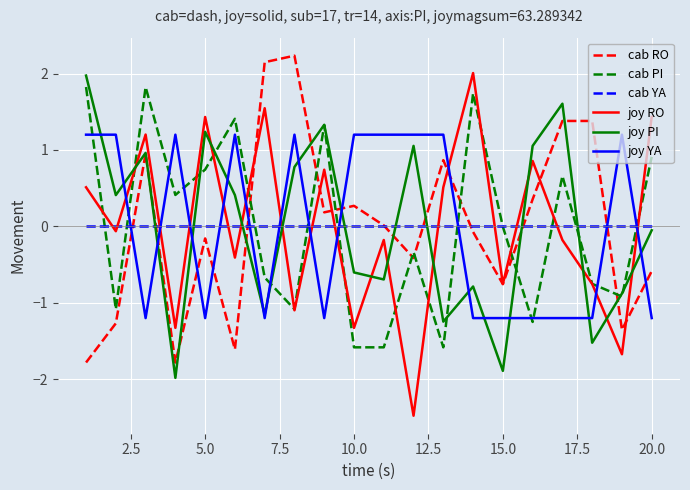

What is the difference between the second highest and minimum values in the joy RO series?

4.0